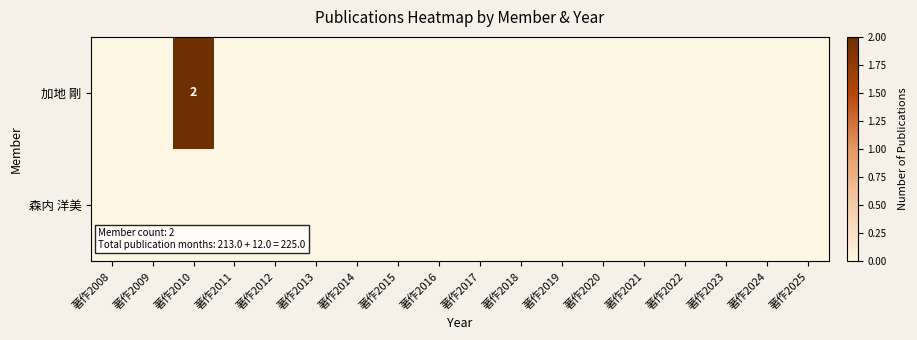

Between 著作2019 and 著作2014, which is larger?

著作2019